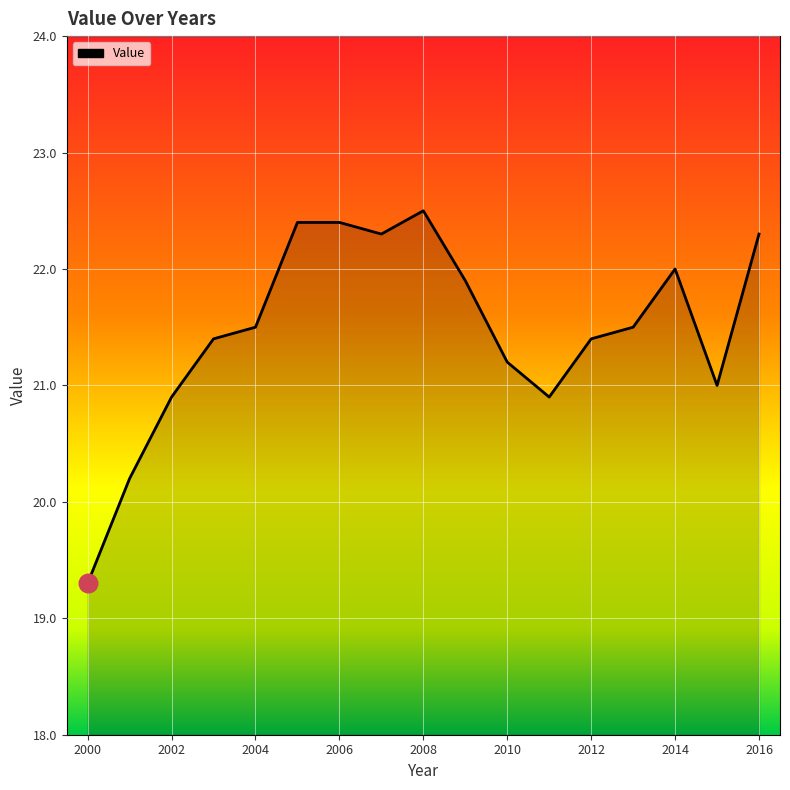

What is the greatest value displayed?

22.5